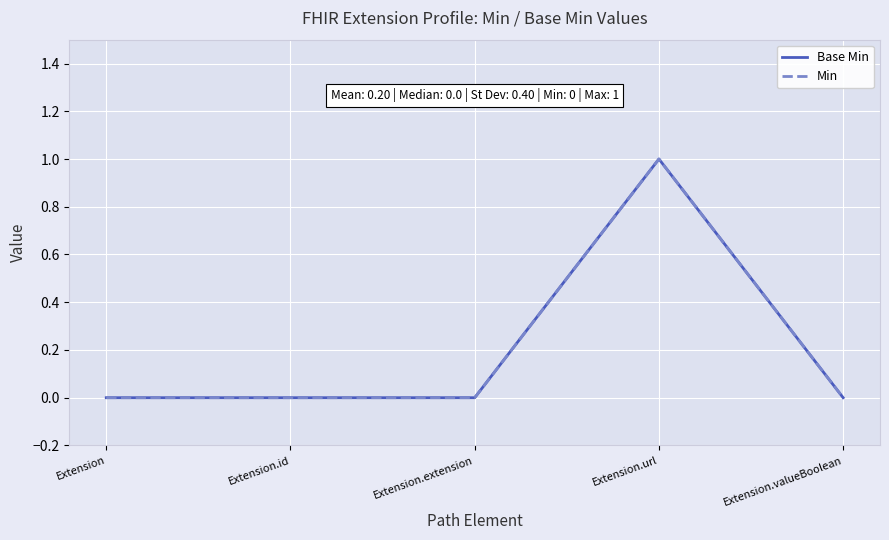

Does the chart display data point markers on the line(s)?

No